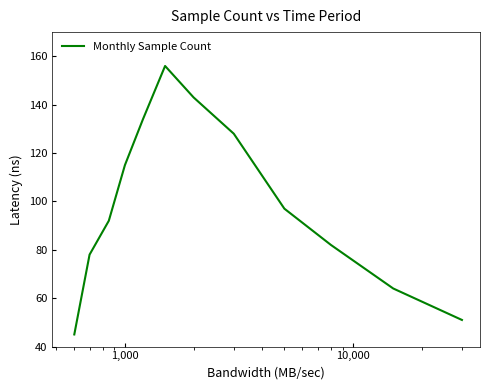

What is the greatest value displayed?

156